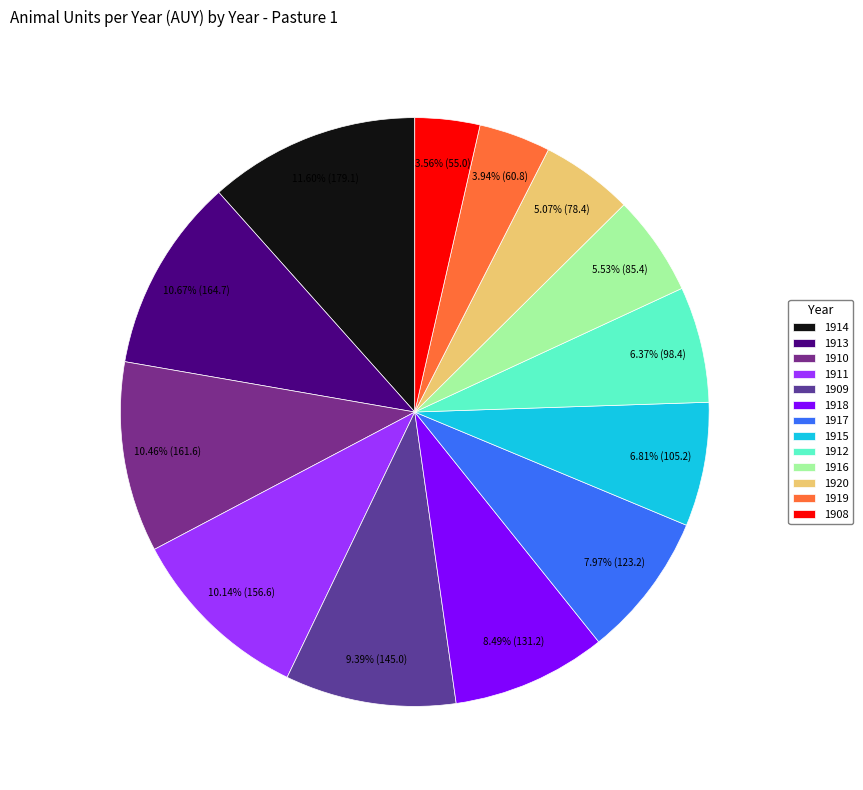

Count the number of slices in the pie.

13